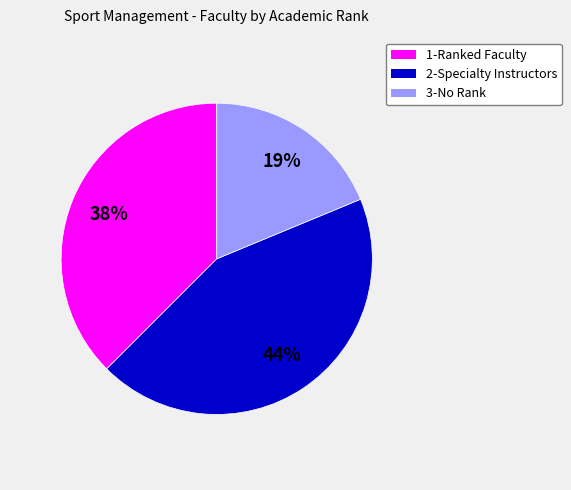

To the nearest percent, what percentage of the pie is 3-No Rank?

19%